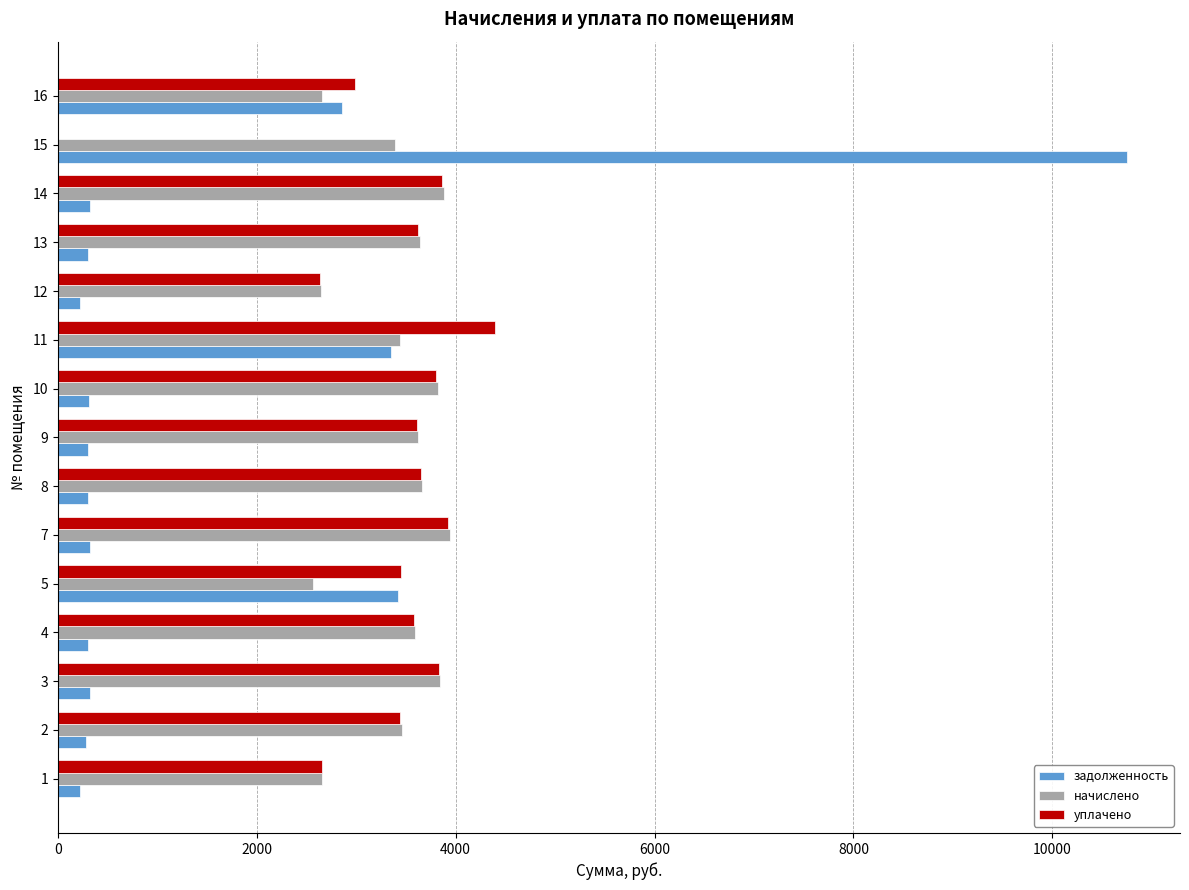

What is the greatest value displayed?

10745.6